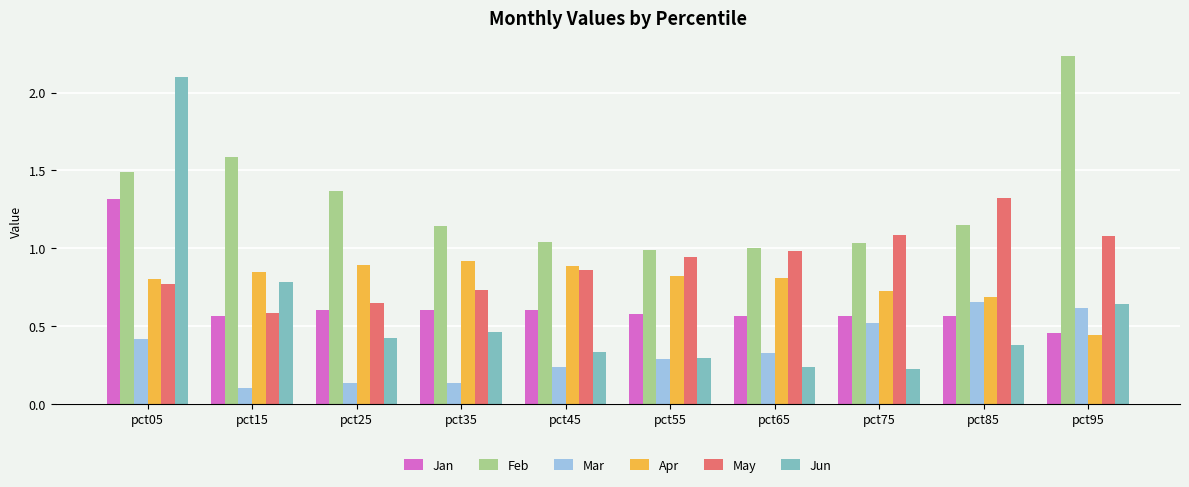

What is the sum of all Jan values?

6.4